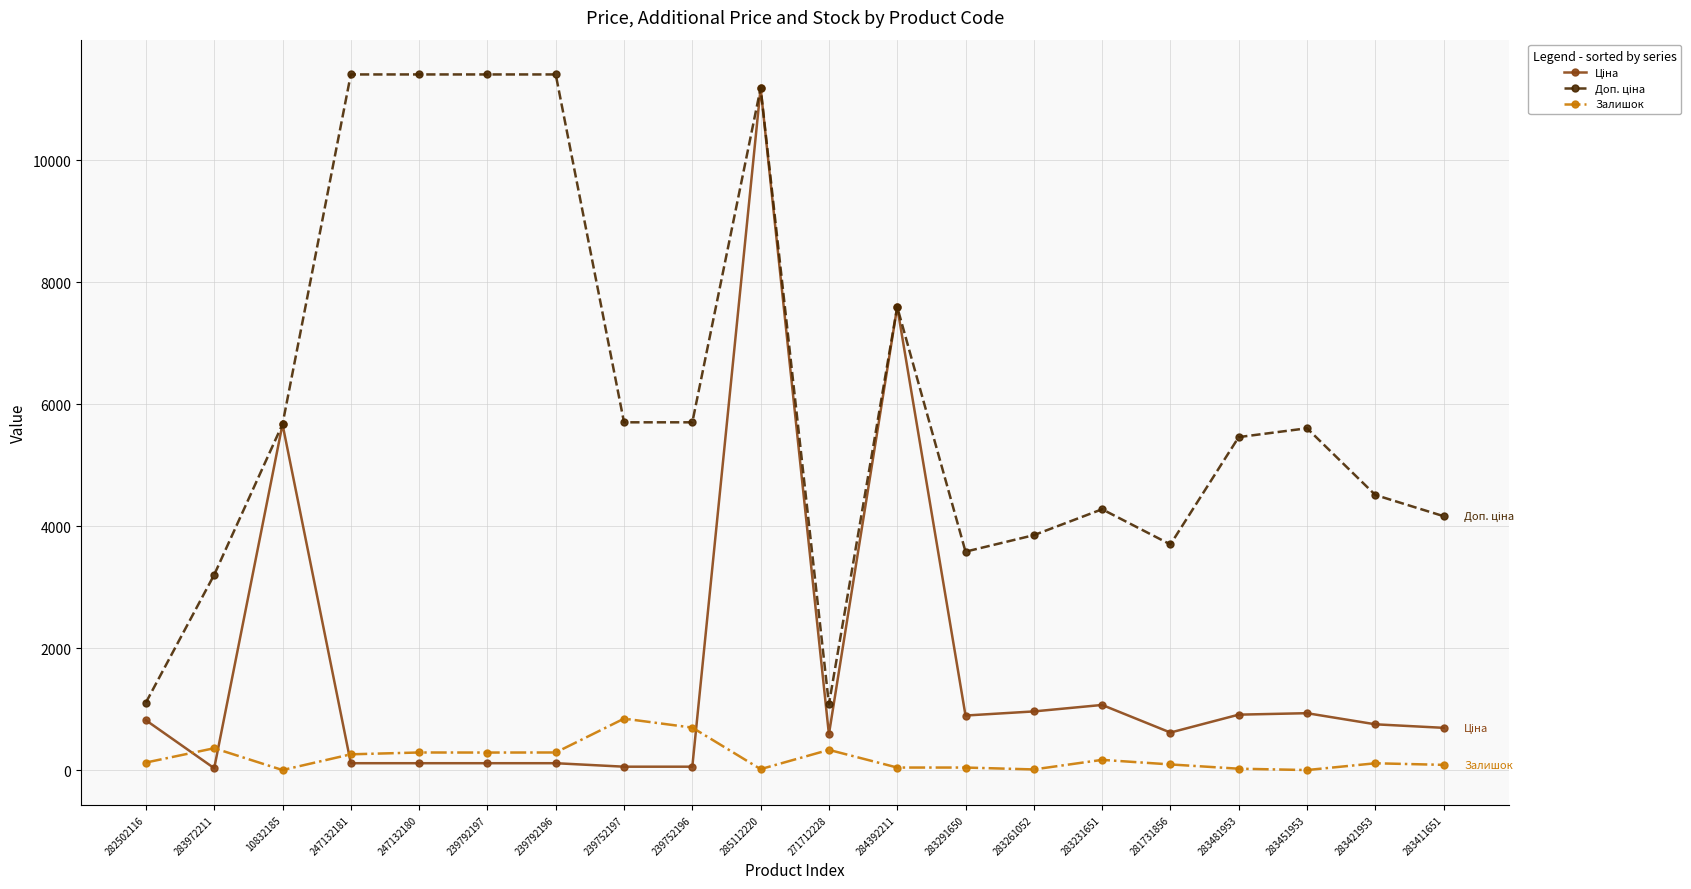

What is the highest value of the Залишок series?

845.0